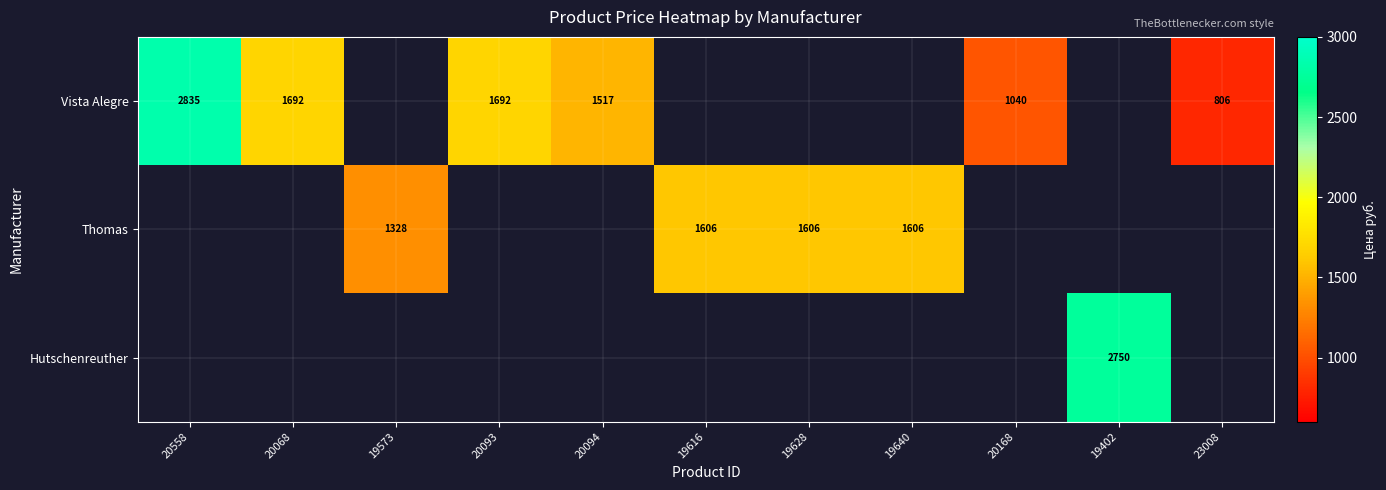

Which has a higher value, 19573 or 20094?

20094